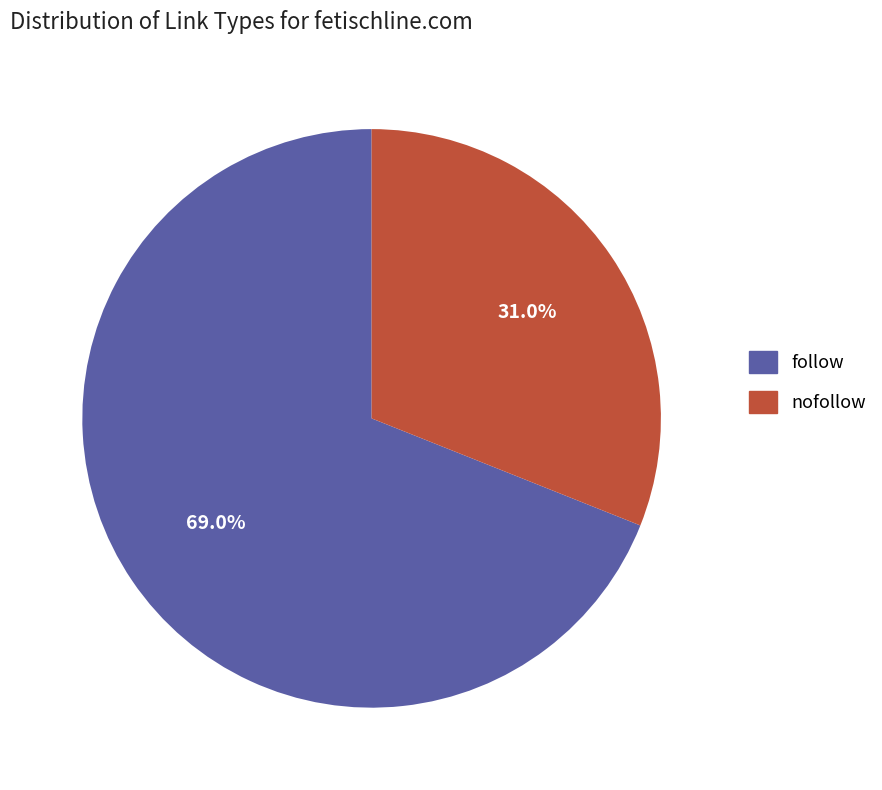

Is follow the majority of the pie?

Yes